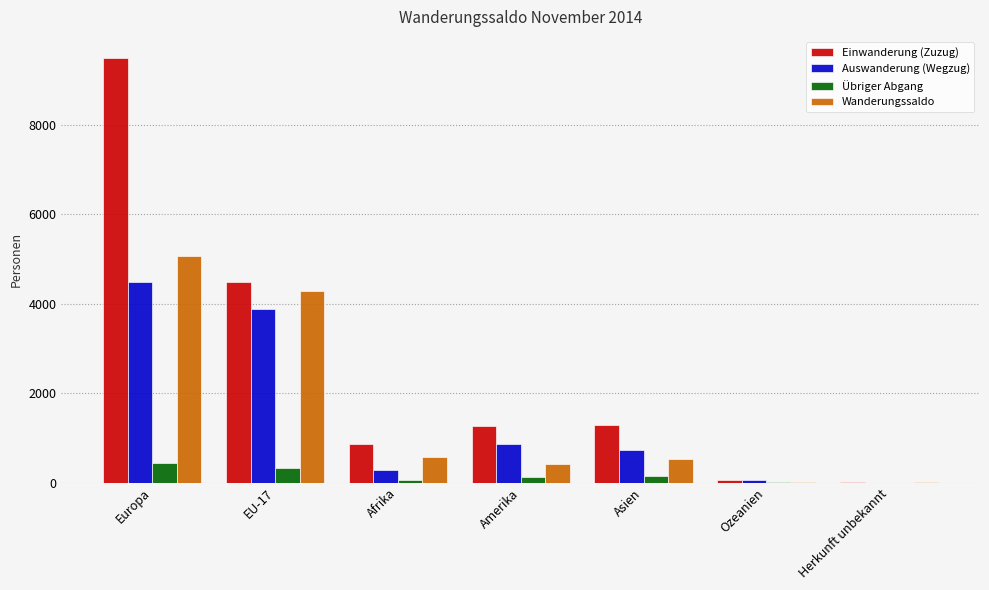

What is the sum of all Wanderungssaldo values?

10882